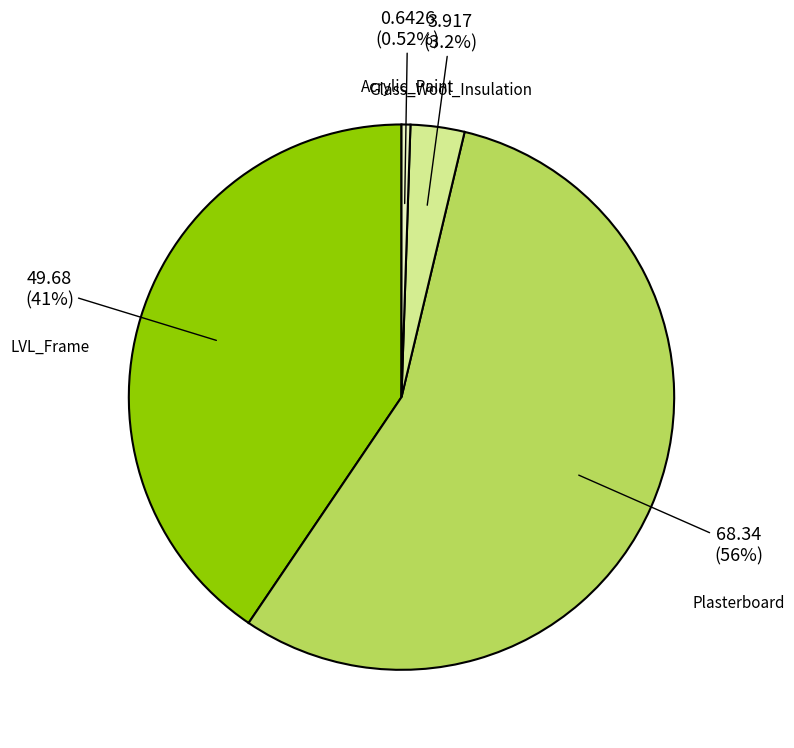

The Acrylic_Paint slice represents 1% of the pie. True or false?

True